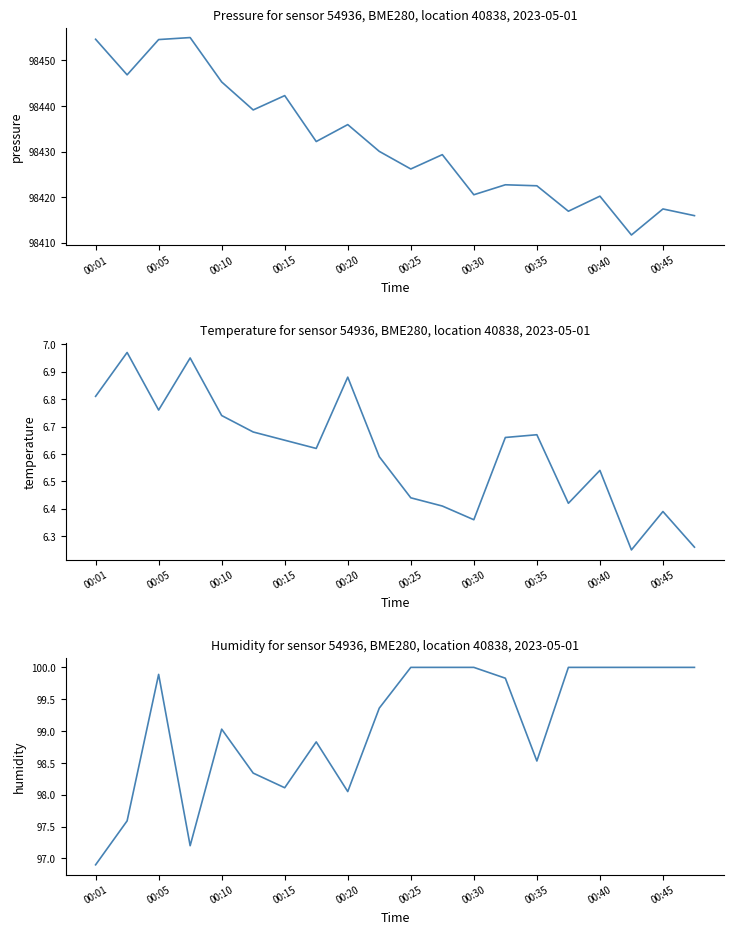

Is the value of temperature at 13 greater than the value of pressure at 14?

No